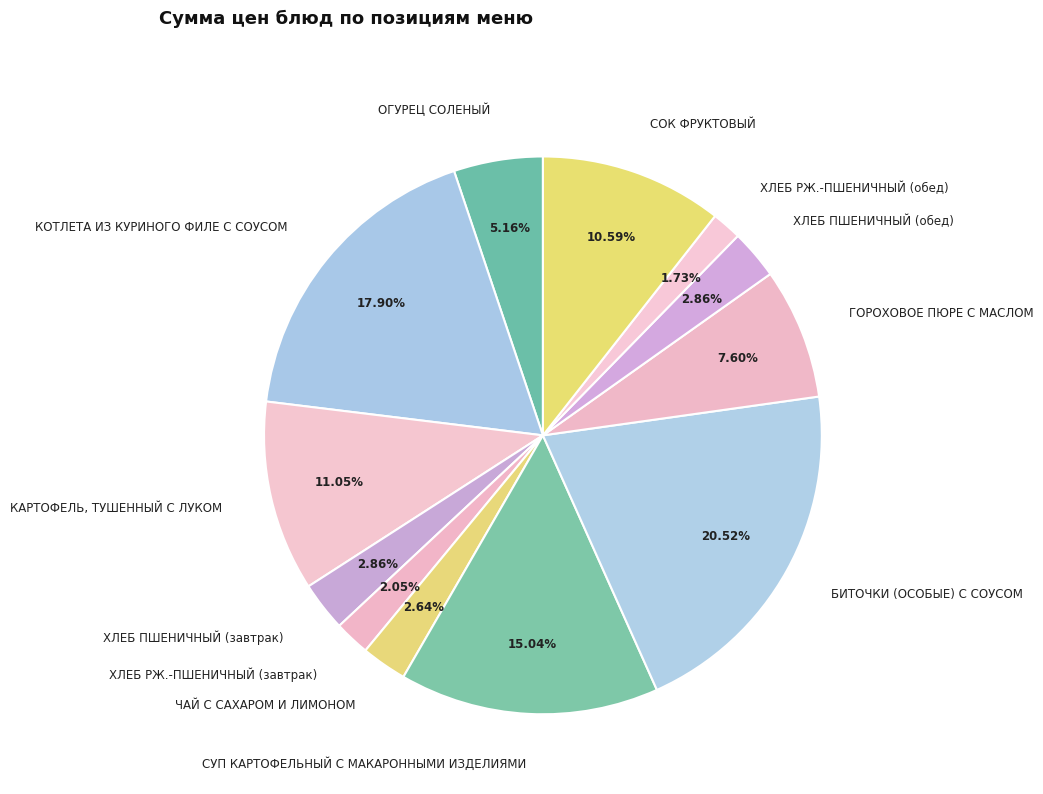

Is there a majority slice in this chart?

No